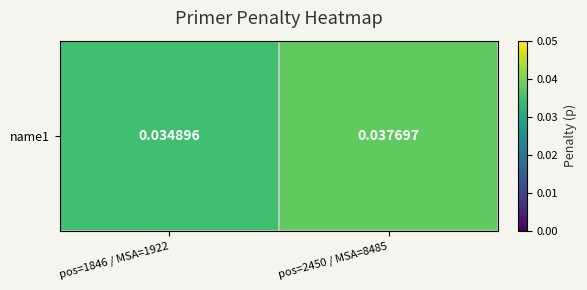

What is the sum of all values?

0.1